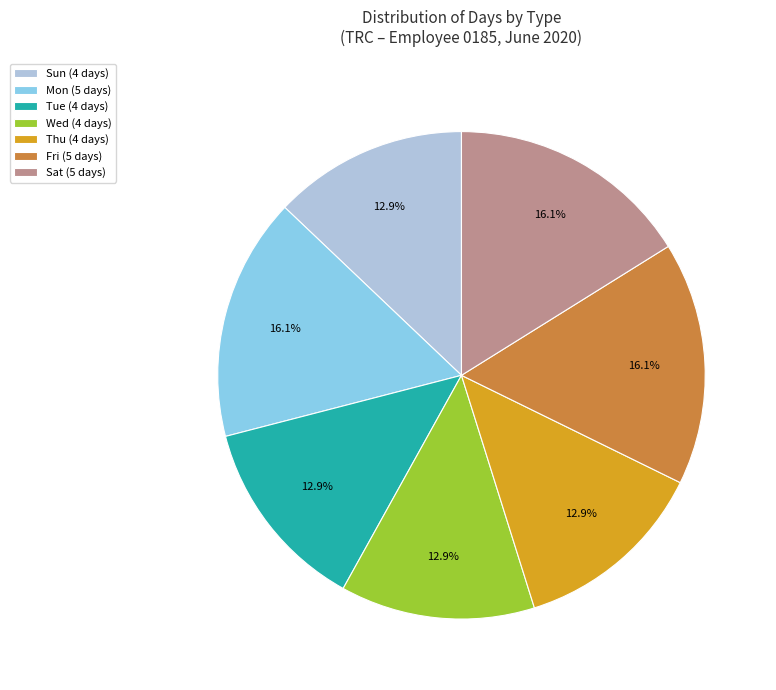

Does any single category account for the majority?

No